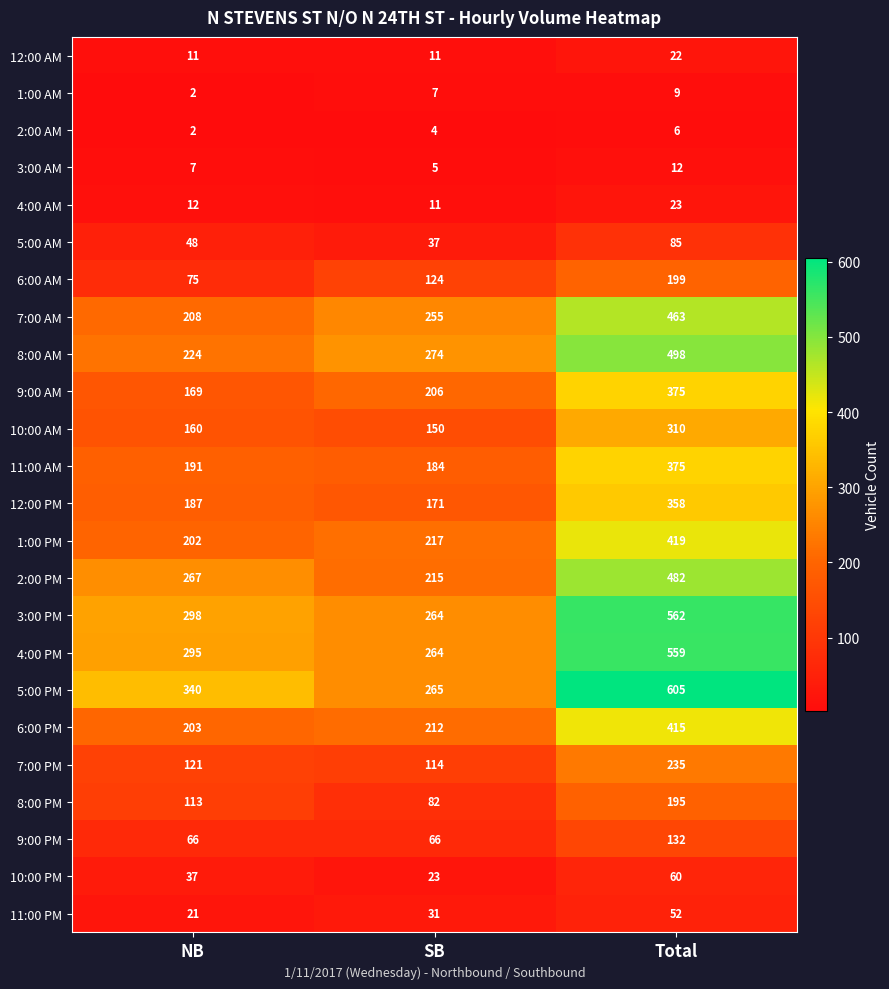

What is the total value across all series at Total?

6451